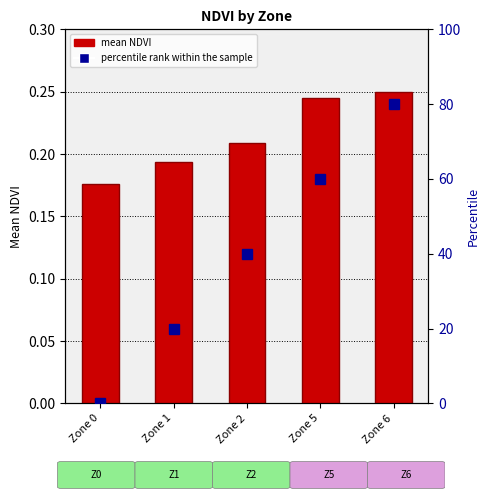

Between Zone 6 and Zone 1, which is larger?

Zone 6